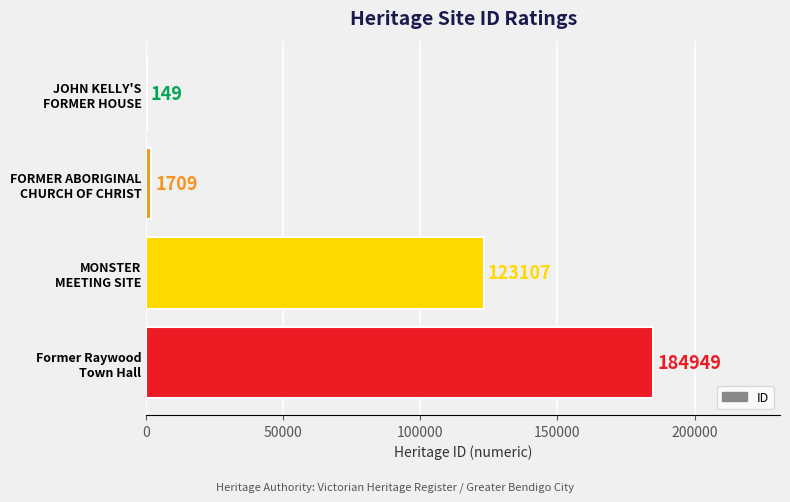

What is the maximum value shown in the chart?

184949